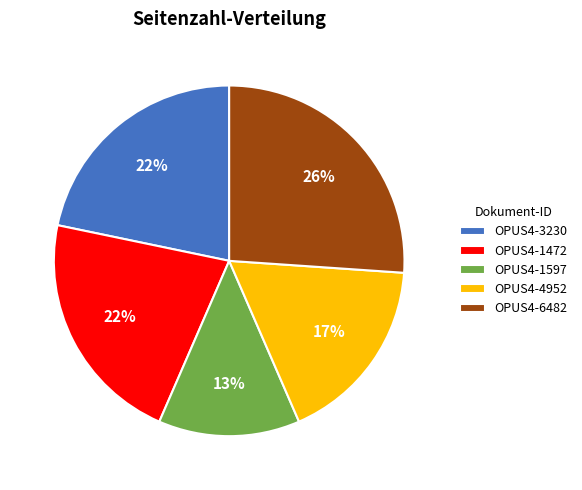

To the nearest percent, what portion does OPUS4-1472 represent?

22%